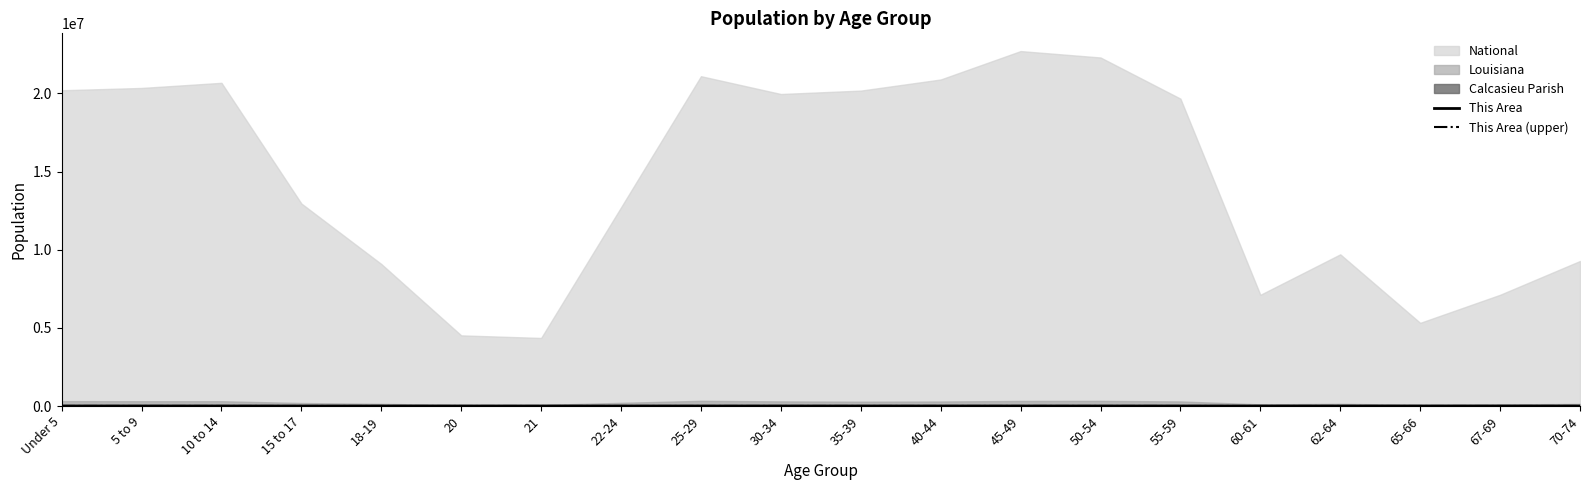

Does the chart have visible grid lines?

No